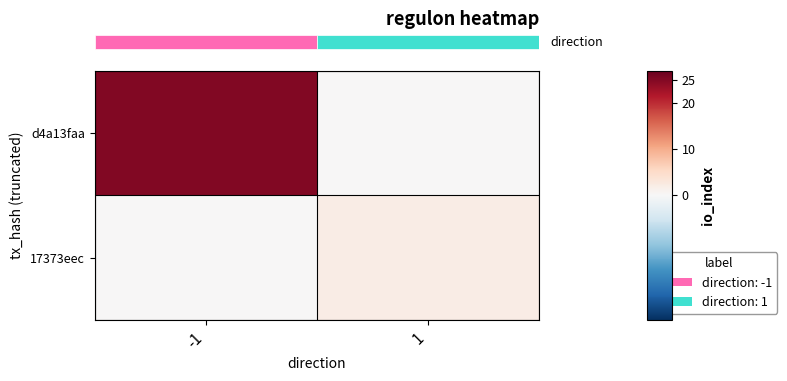

What is the greatest value displayed?

25